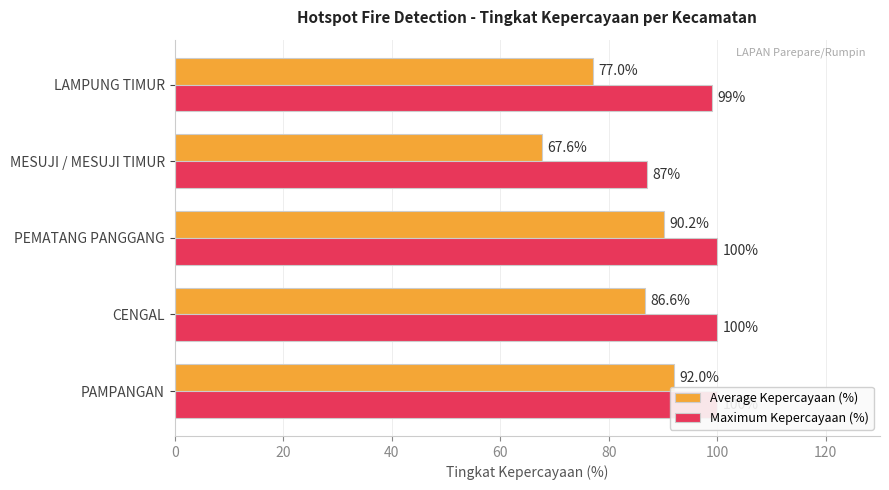

What is the difference between the highest and lowest values at LAMPUNG TIMUR?

22.0